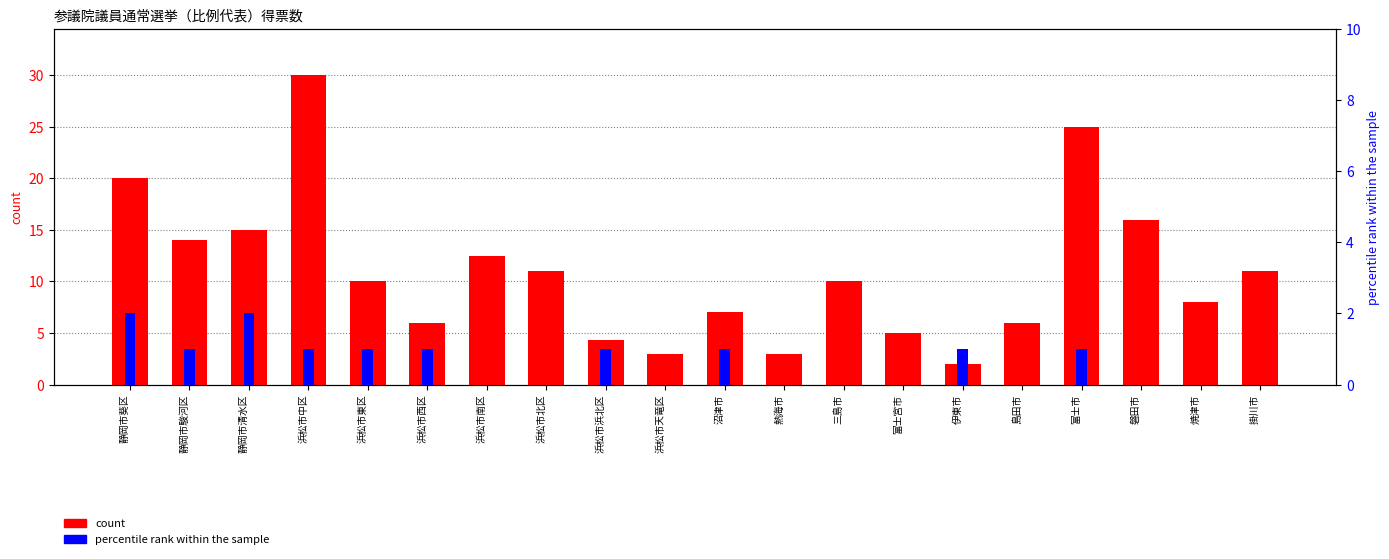

What is the difference between the second highest and minimum values in the percentile rank within the sample series?

2.0